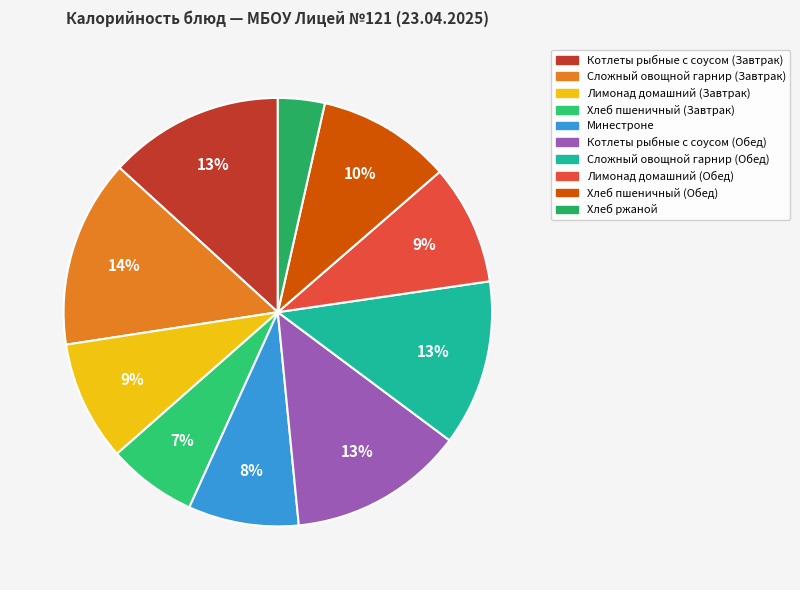

Does Лимонад домашний (Завтрак) represent more than half of the total?

No